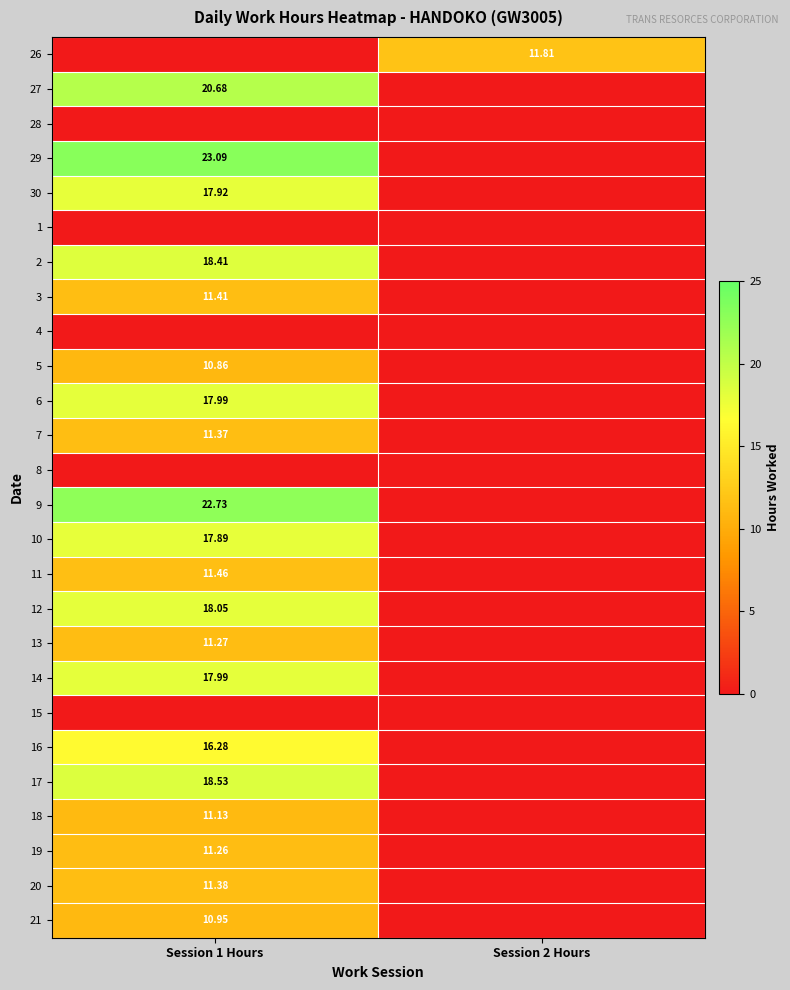

Which category has the highest value across all series?

Session 1 Hours